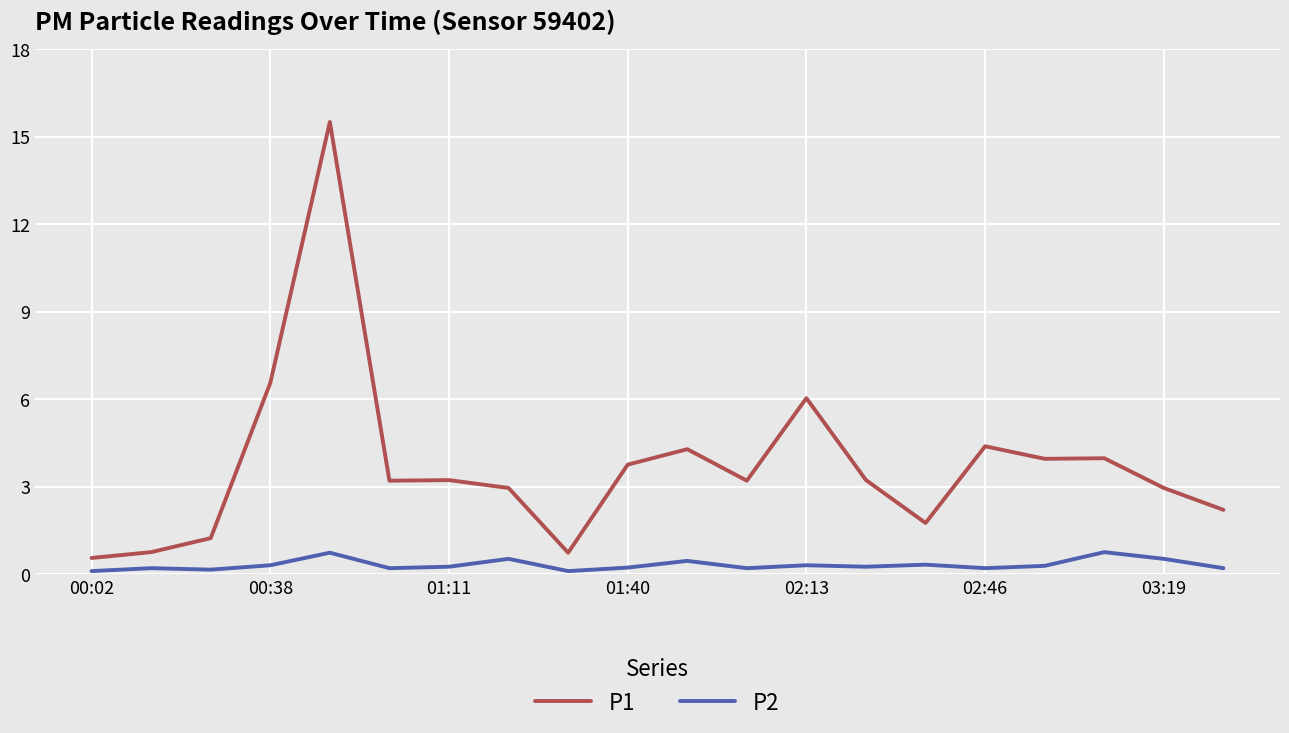

What is the lowest value of the P1 series?

0.6